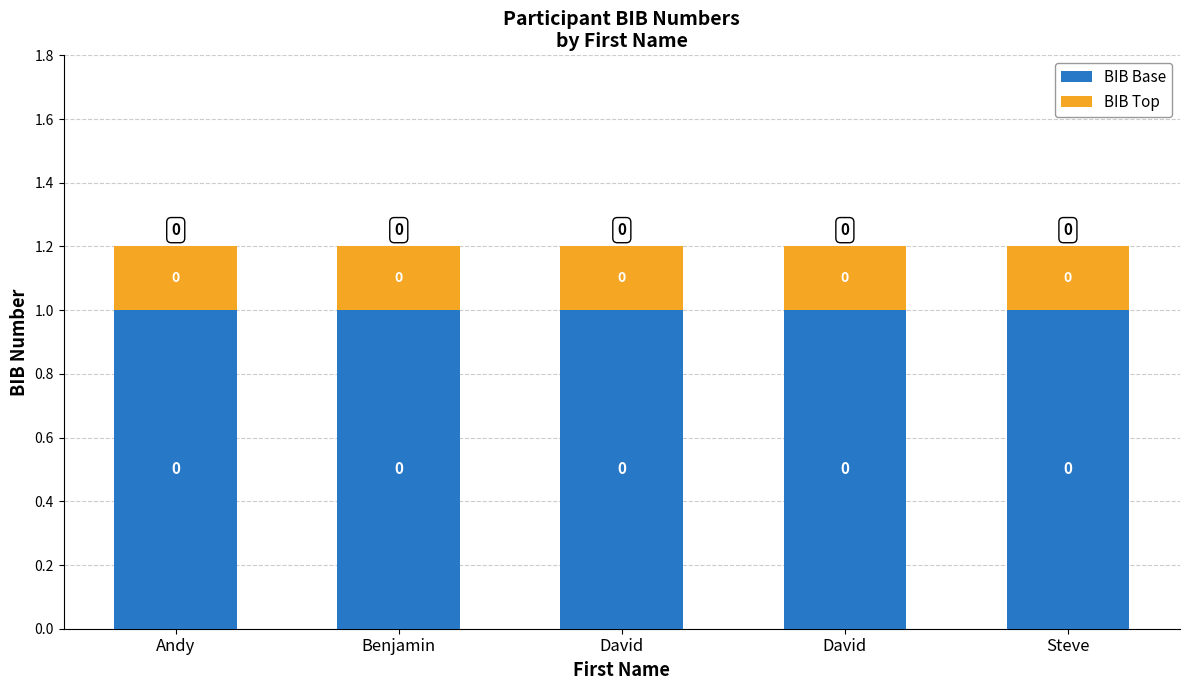

What are all the series names shown in the legend?

BIB Base, BIB Top